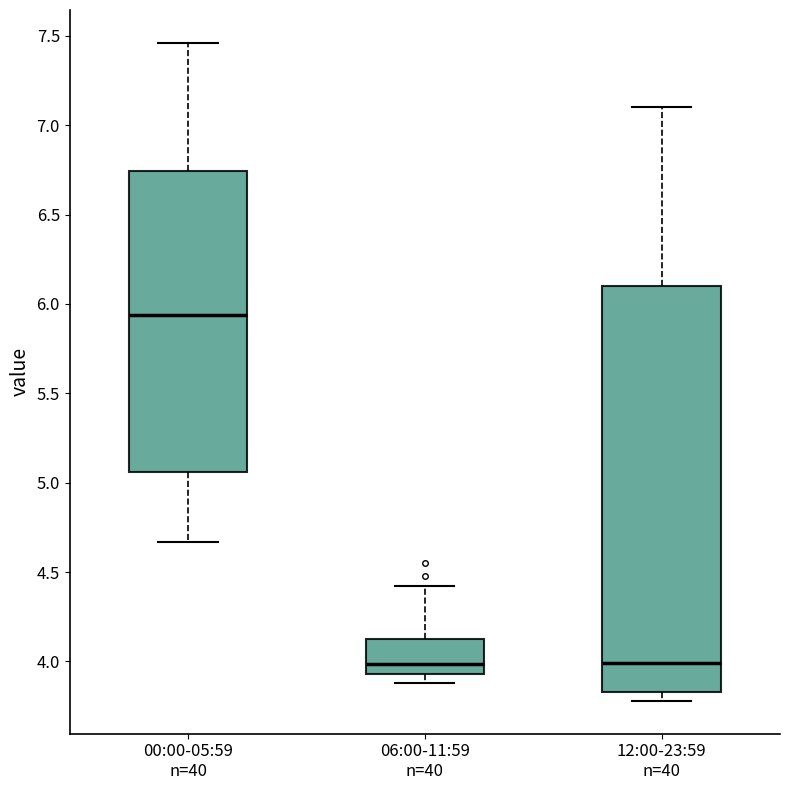

Which box is the tallest, from its lower edge to its upper edge?

12:00-23:59 n=40